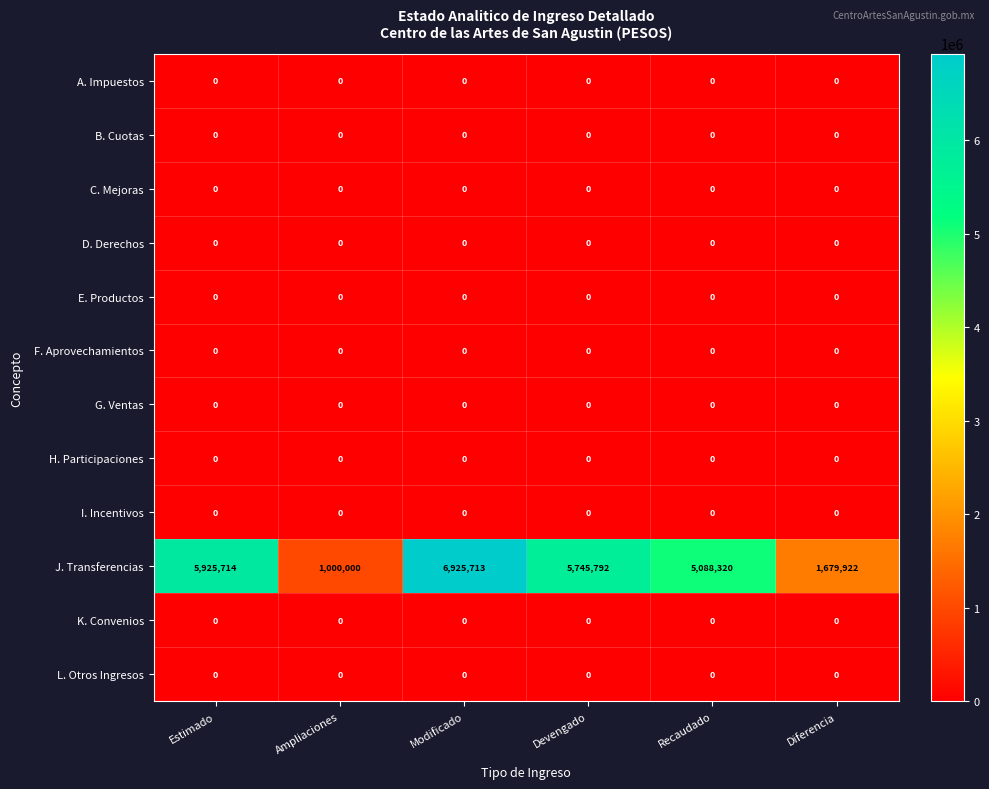

What is the difference between the maximum and second lowest values in the J. Transferencias series?

5245791